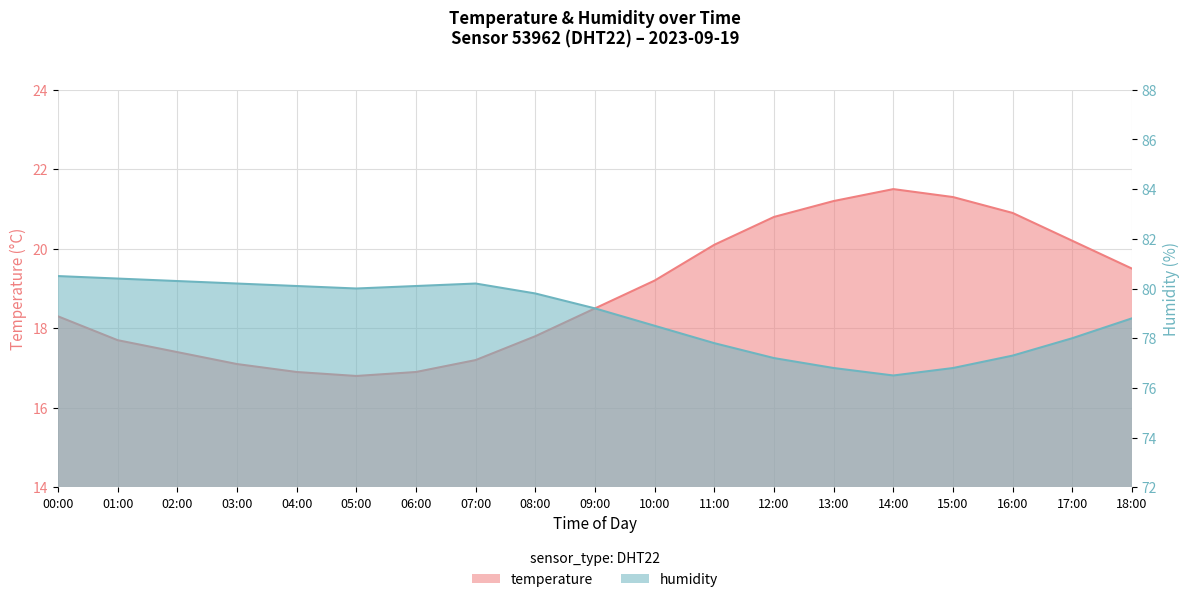

What is the smallest value displayed?

16.8